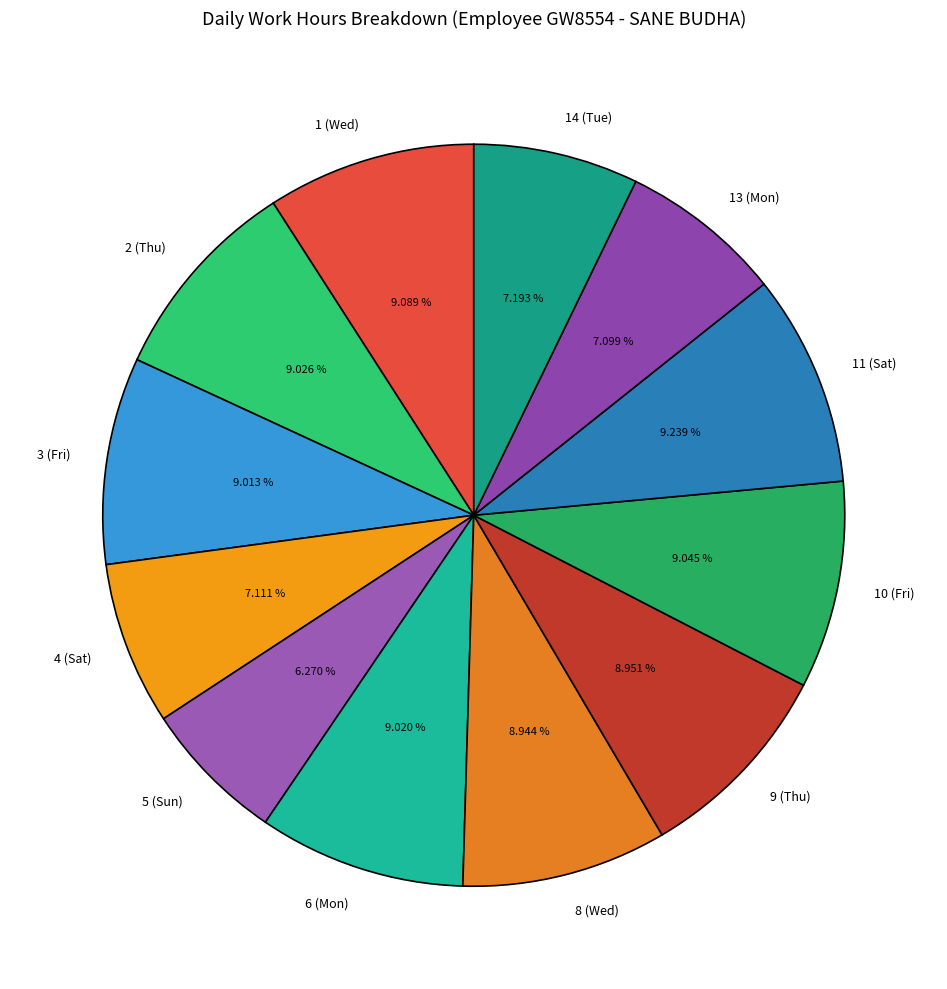

Do 1 (Wed) and 8 (Wed) together represent more than half of the pie?

No